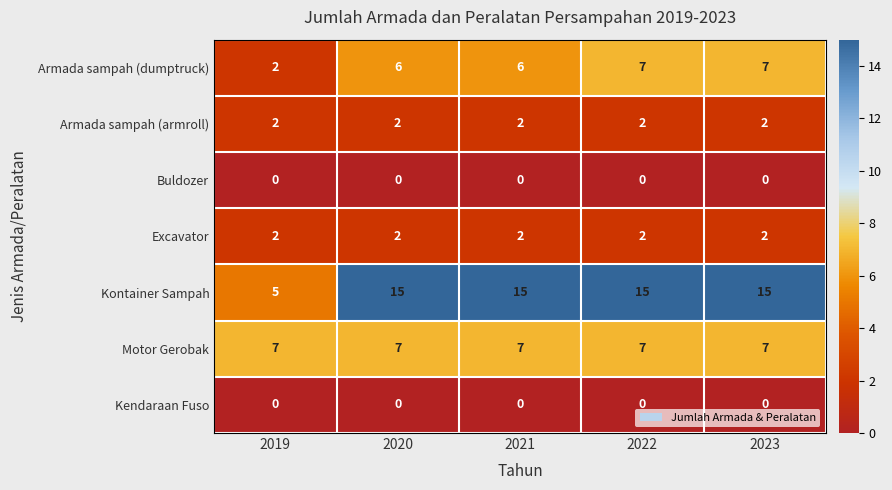

What is the sum of all Motor Gerobak values?

35